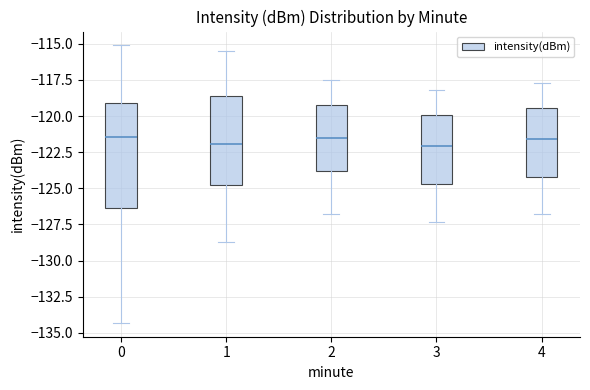

Which box is the tallest, from its lower edge to its upper edge?

0